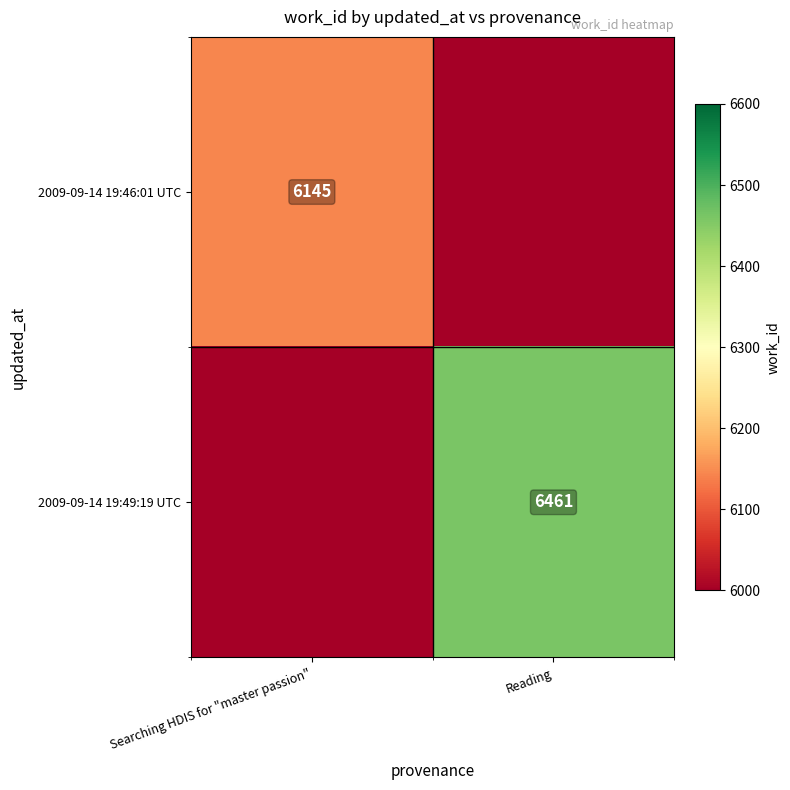

How many categories are shown in the chart?

2